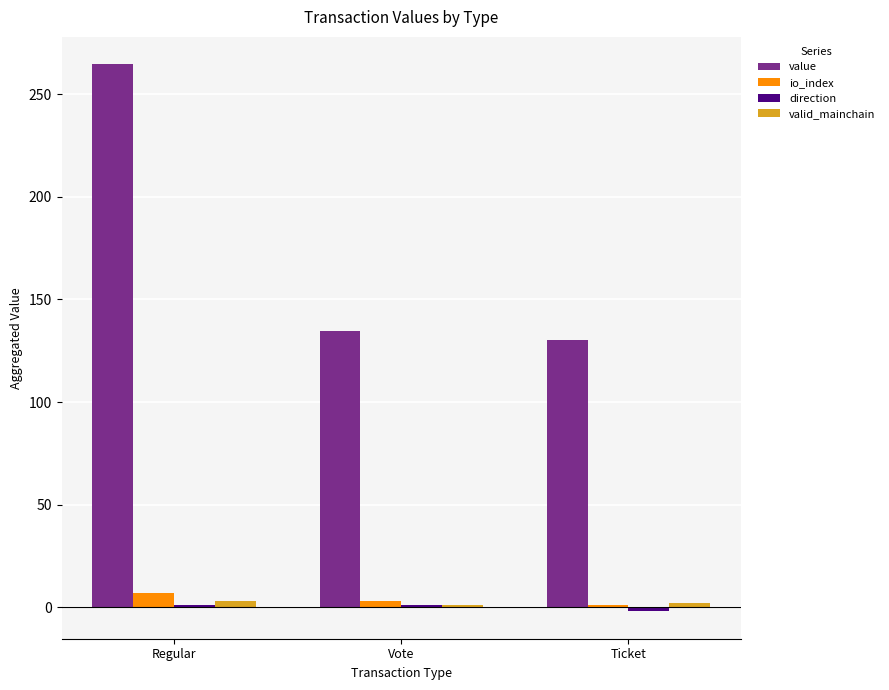

The value series shows 178.9 at Regular. True or false?

False